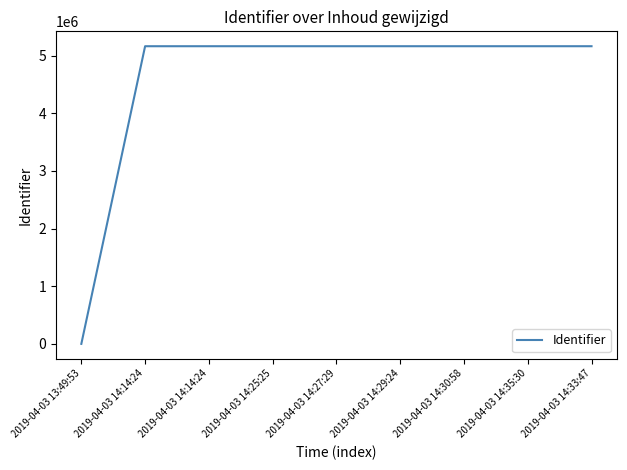

How many values are above zero?

8